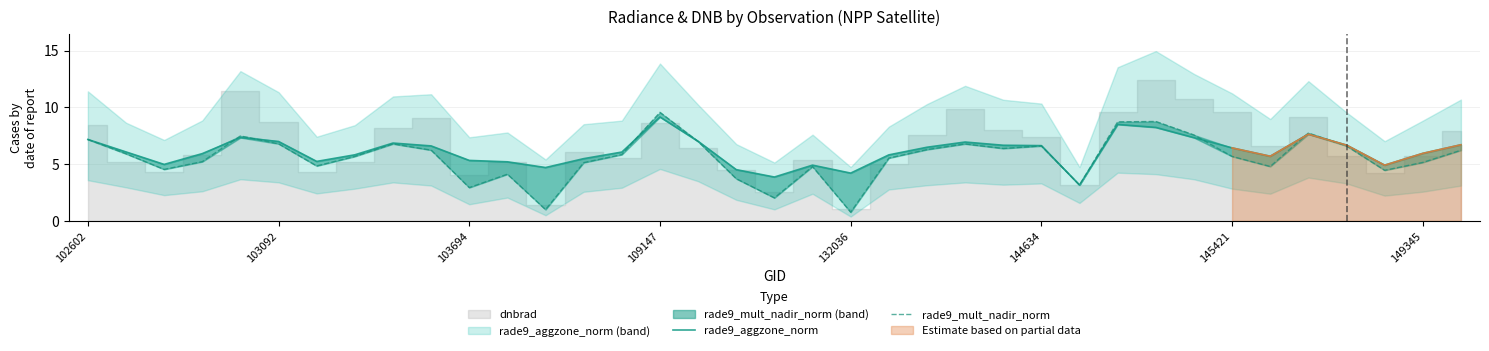

What is the sum of the rade9_aggzone_norm values at 11 and 28?

13.4